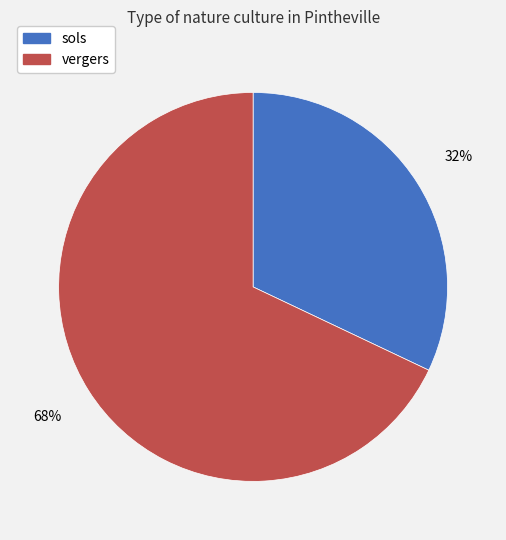

To the nearest percent, what is the difference between the largest and smallest slice percentages?

36%